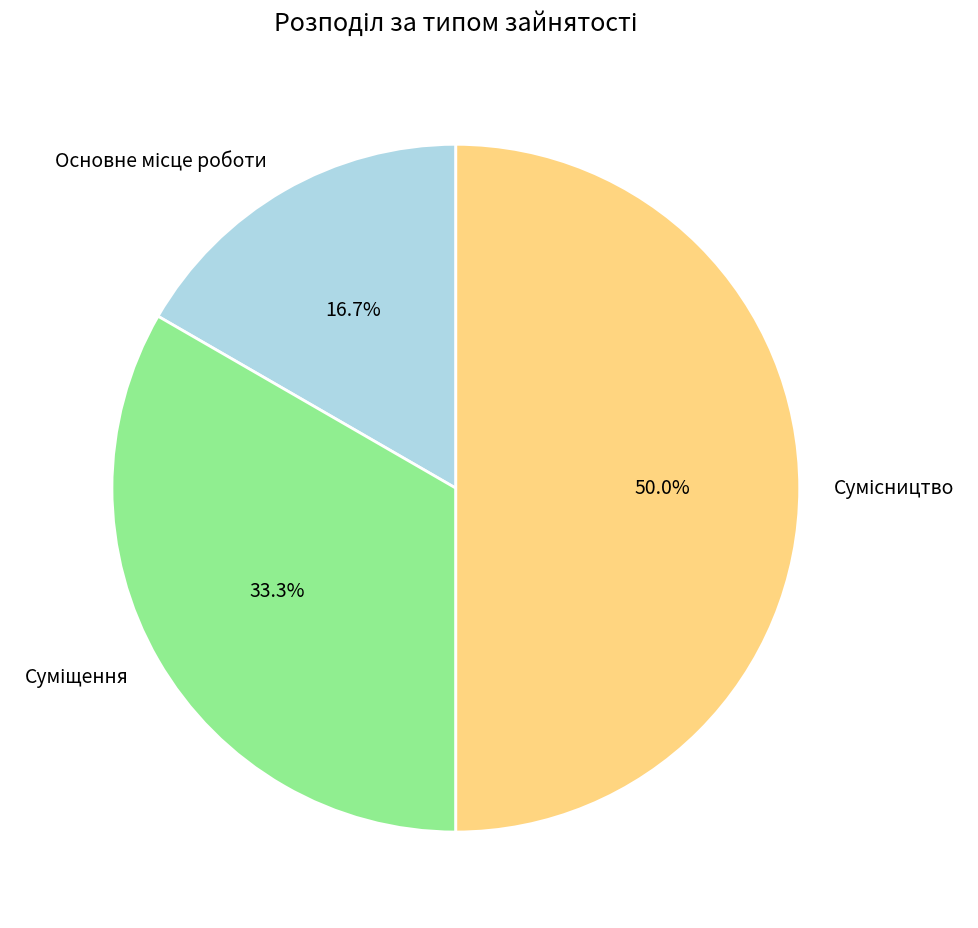

How many segments does this pie chart have?

3